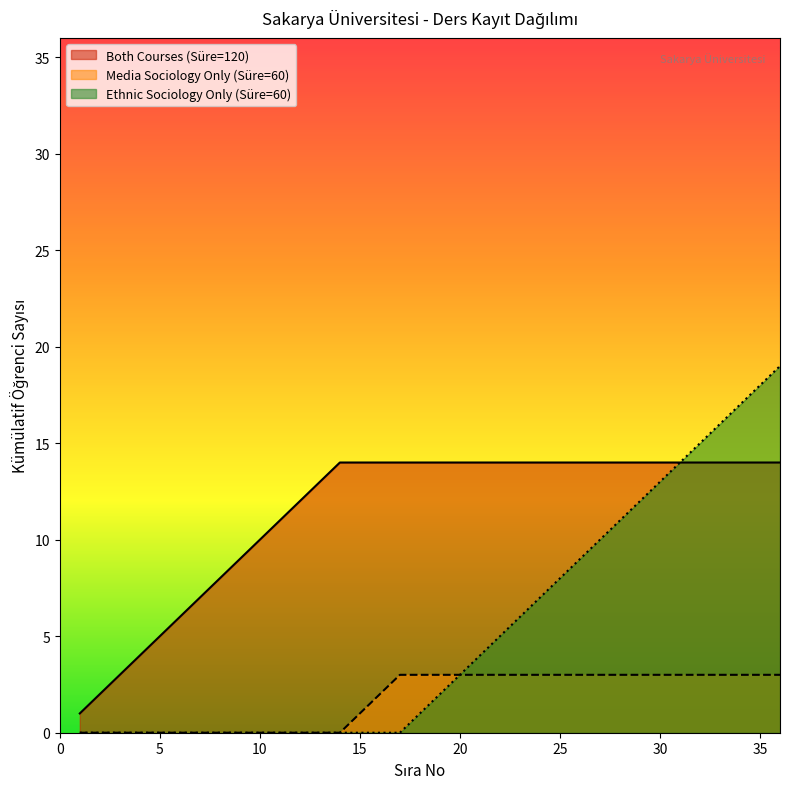

Does the chart display data point markers on the line(s)?

No